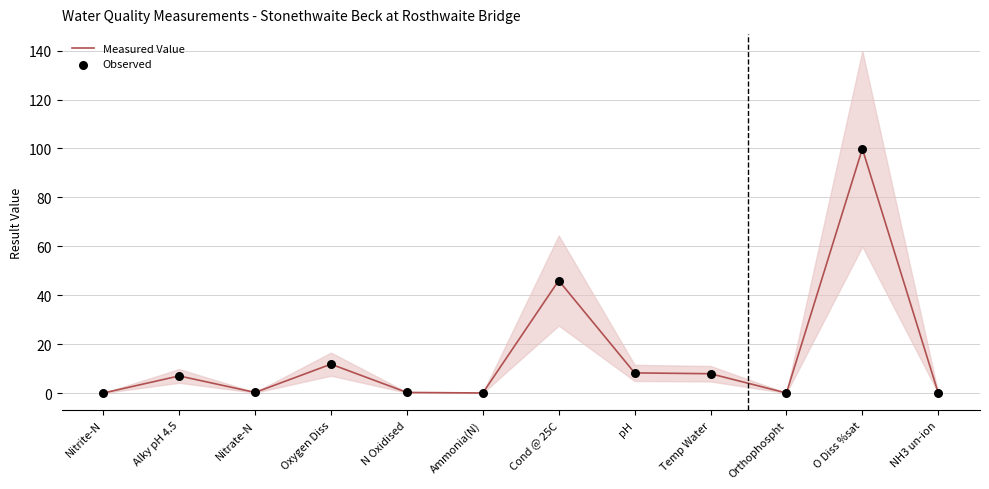

Is the value of Observed at Orthophospht greater than the value of Measured Value at Nitrite-N?

Yes